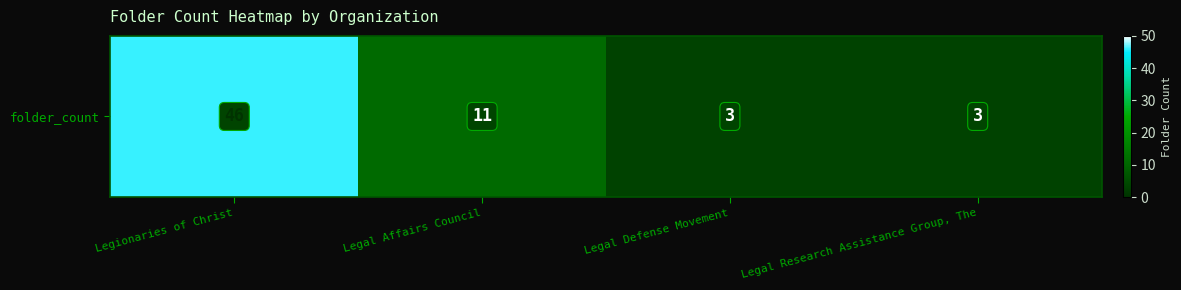

What is the sum of all values?

63